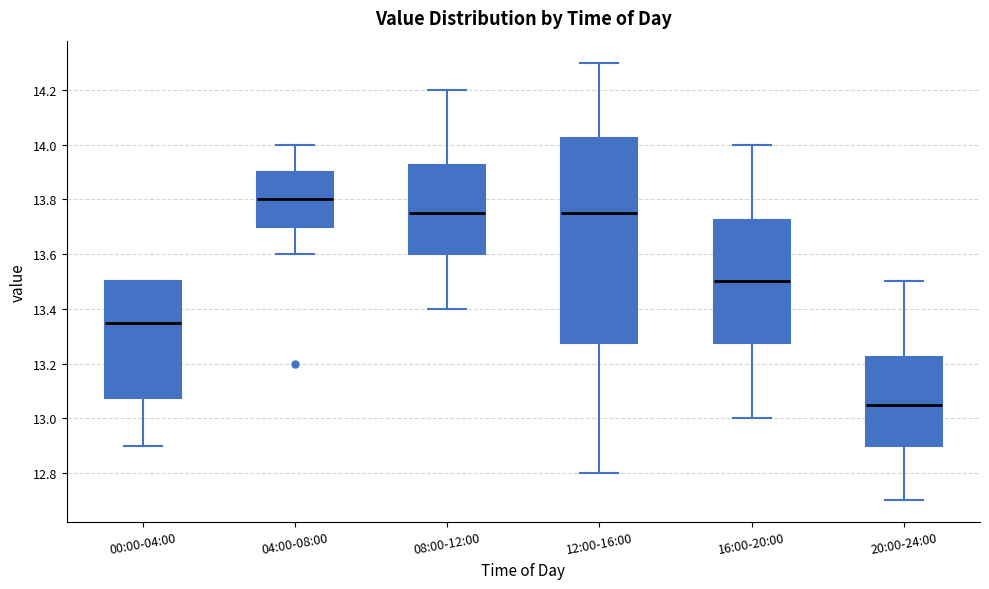

Which box's median line is the lowest?

20:00-24:00